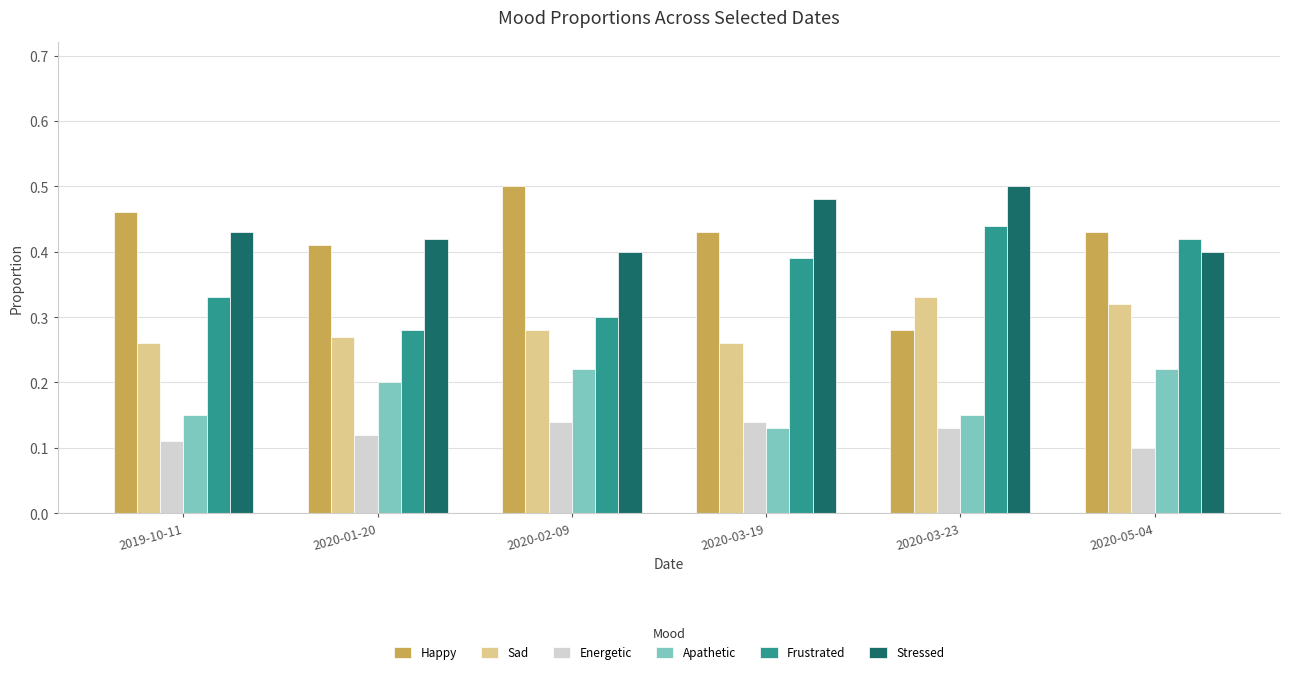

Rank the series at 2019-10-11 from highest to lowest value.

Happy, Stressed, Frustrated, Sad, Apathetic, Energetic